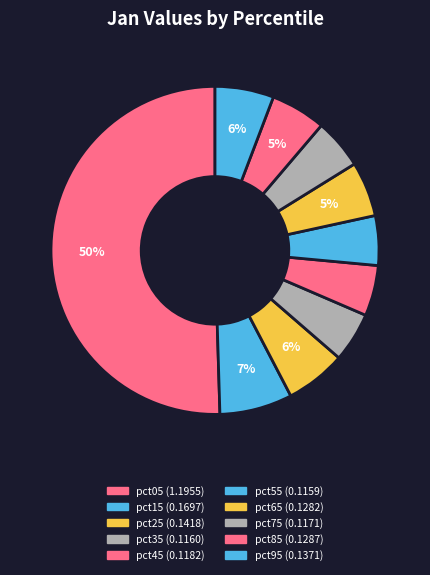

Count the number of slices in the pie.

10